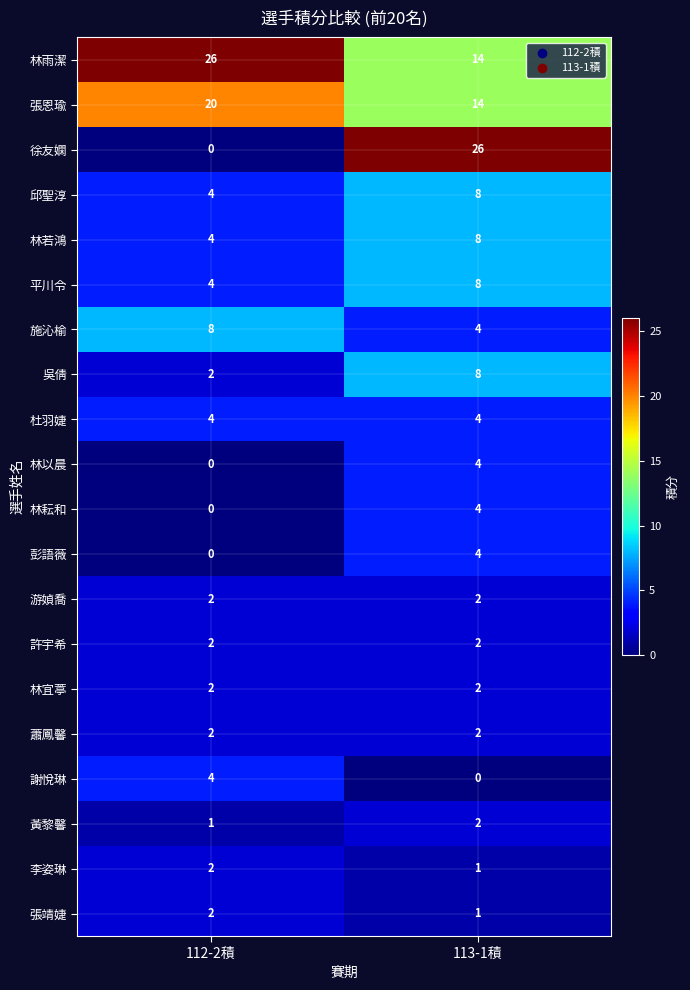

How many values in the 張恩瑜 series are below 20?

1